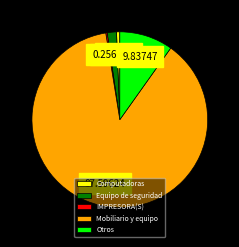

What is the largest slice in the pie chart?

Mobiliario y equipo